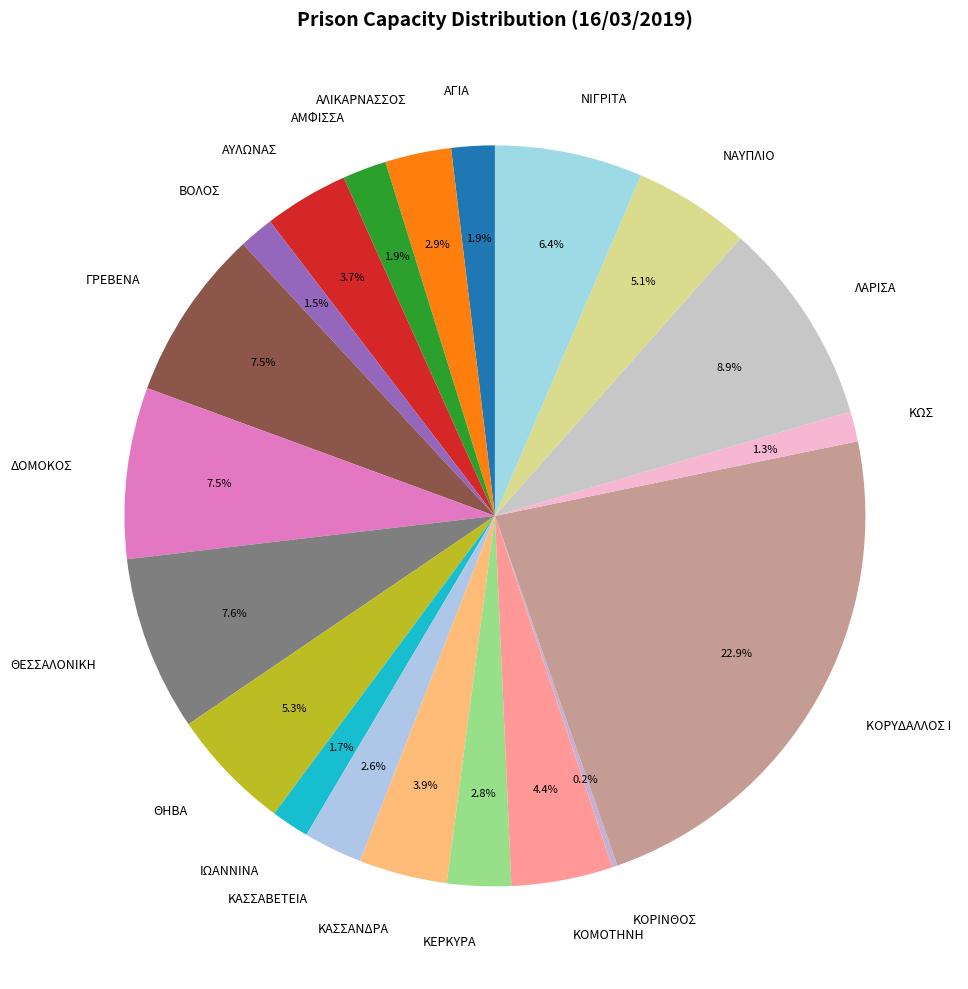

Is there a majority slice in this chart?

No